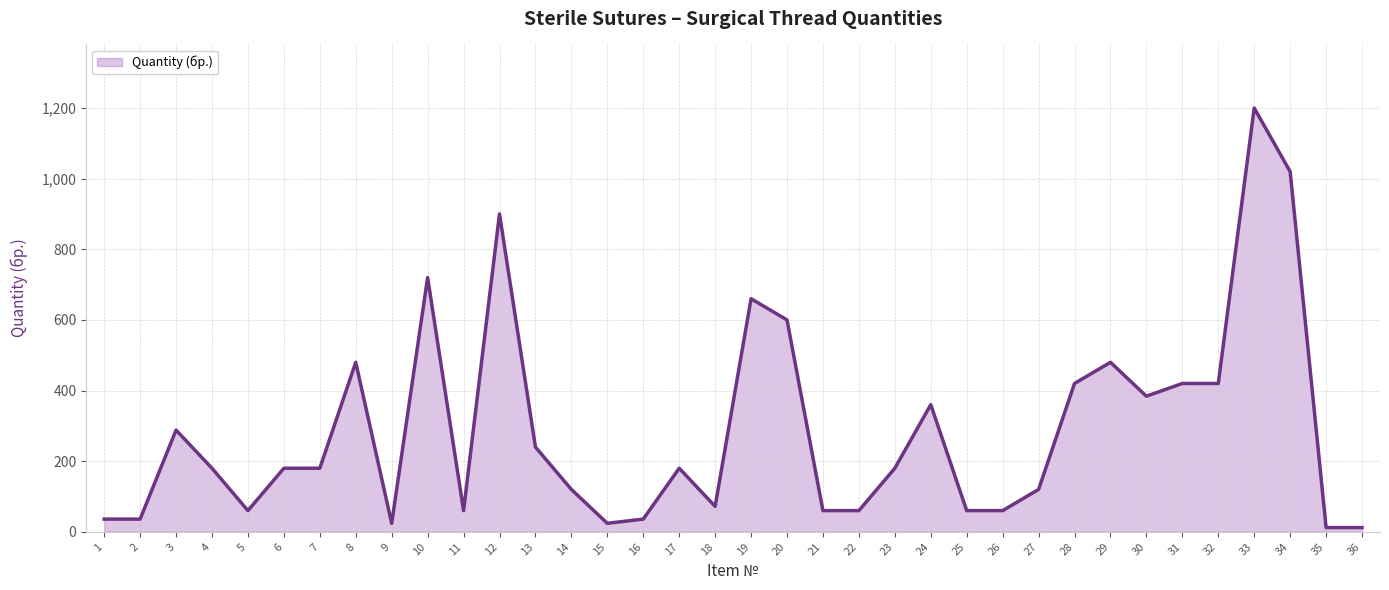

Which category has the lowest value across all series?

35